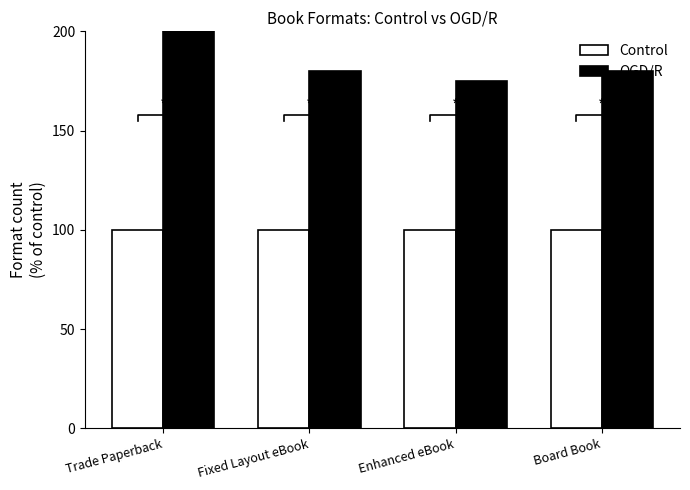

True or false: OGD/R has a value of 59 at Enhanced eBook.

False